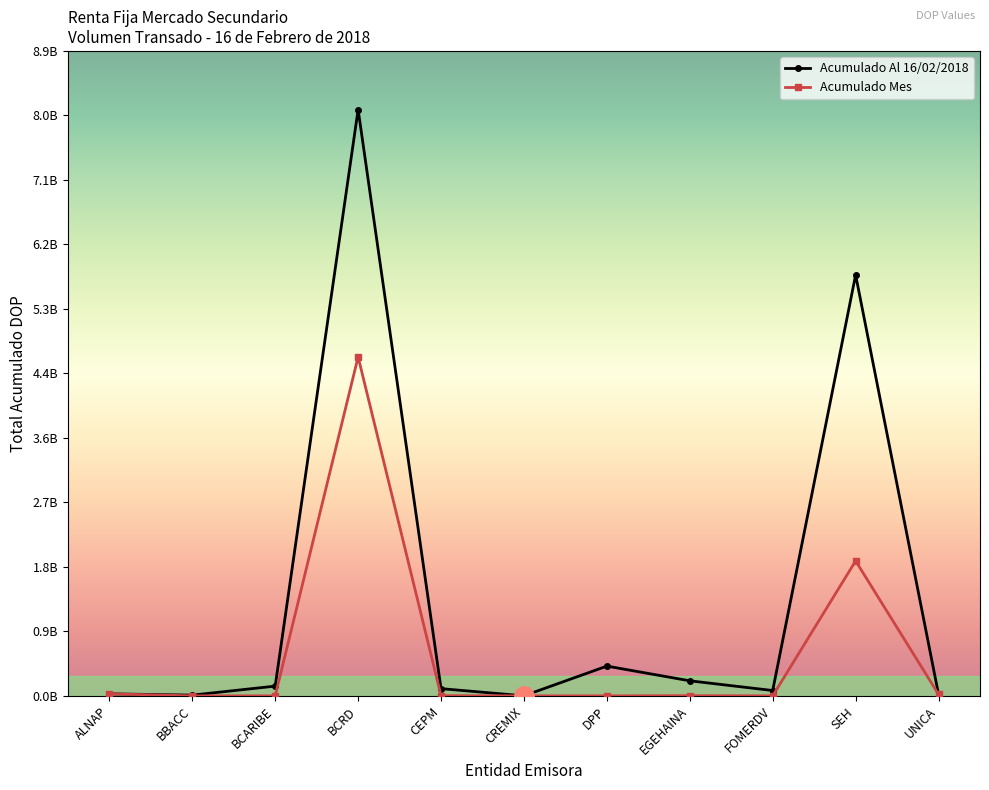

What are all the series names shown in the legend?

Acumulado Al 16/02/2018, Acumulado Mes